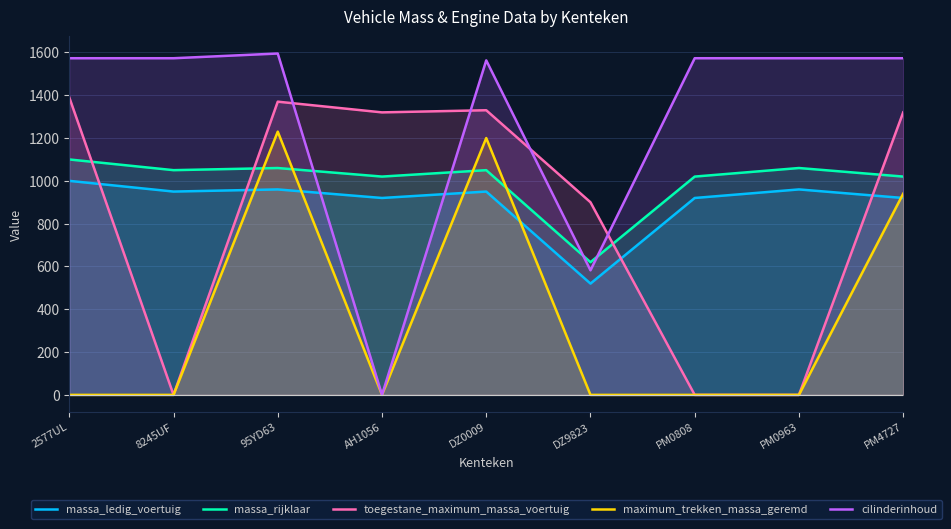

Where does the massa_rijklaar series first go above 1050?

2577UL